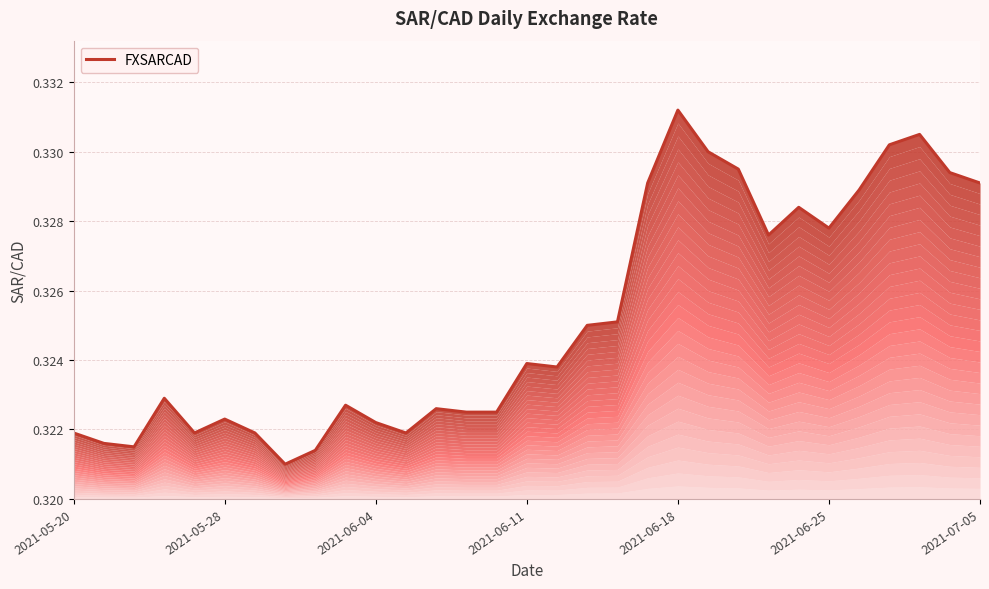

How many interior local peaks (higher than both neighbors) does the data have?

8